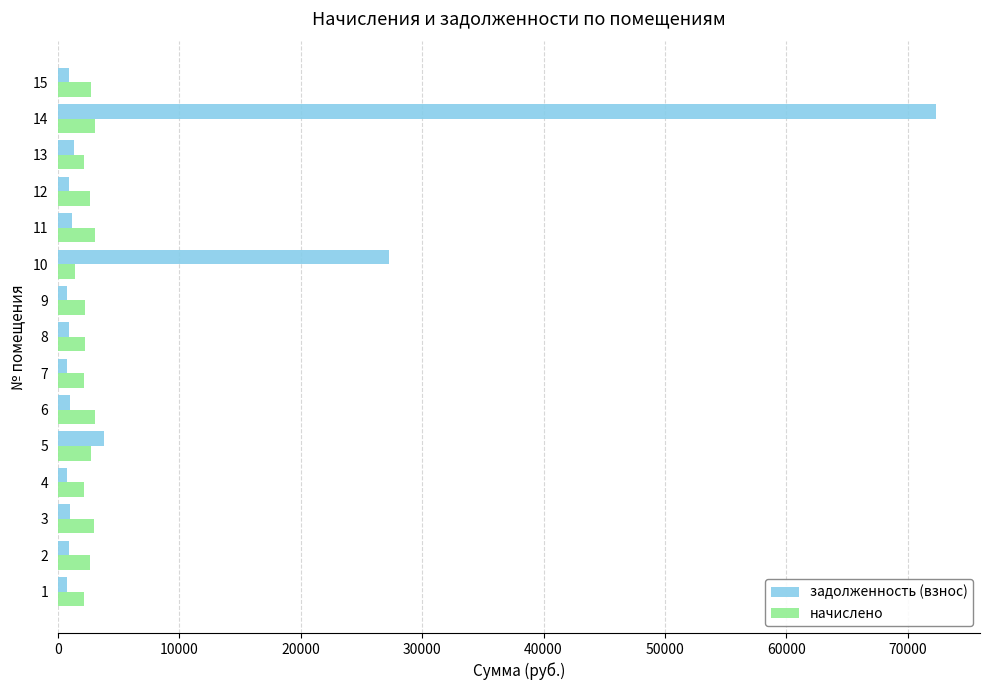

The value of задолженность (взнос) at 5 is 3805.4. True or false?

True